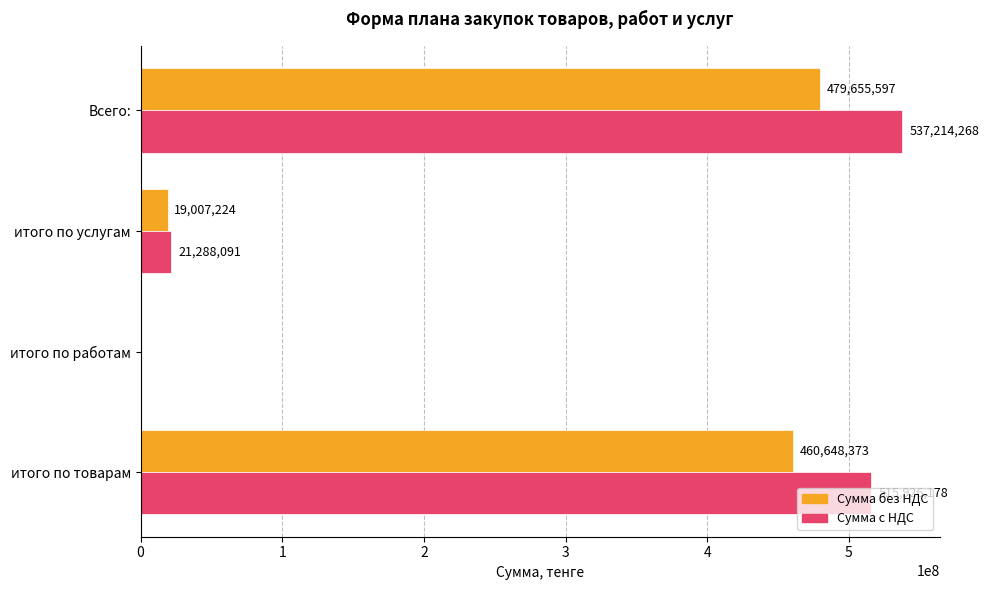

Which series has the largest total across all categories?

Сумма с НДС